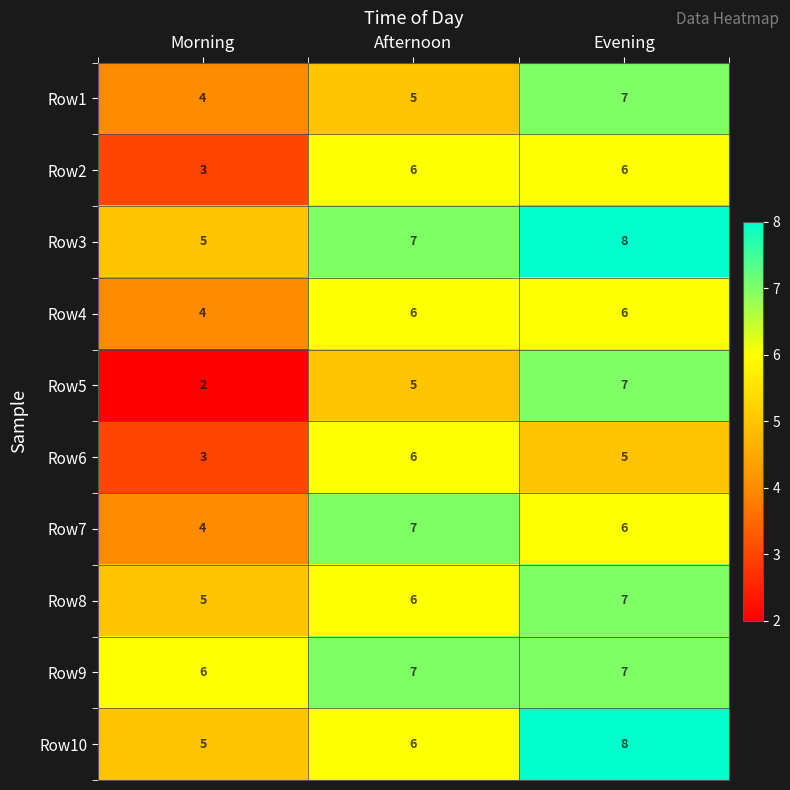

Where is Row4 nearest to the value 5?

Morning